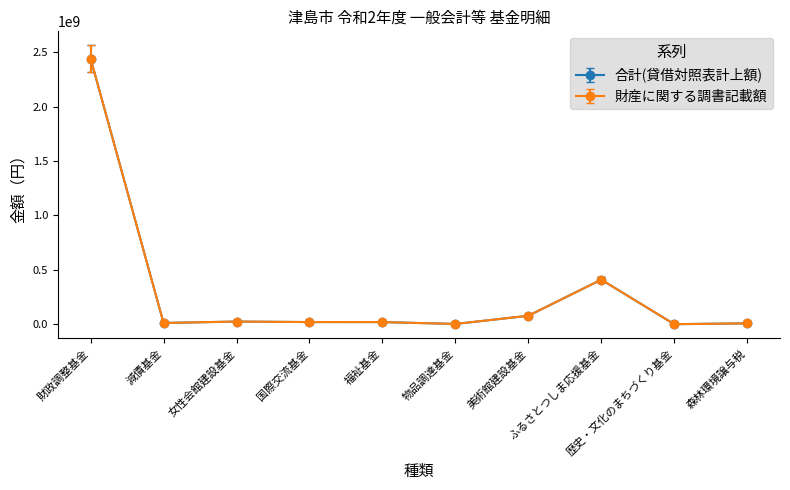

True or false: 合計(貸借対照表計上額) has more than 0 points higher than both neighbors.

True